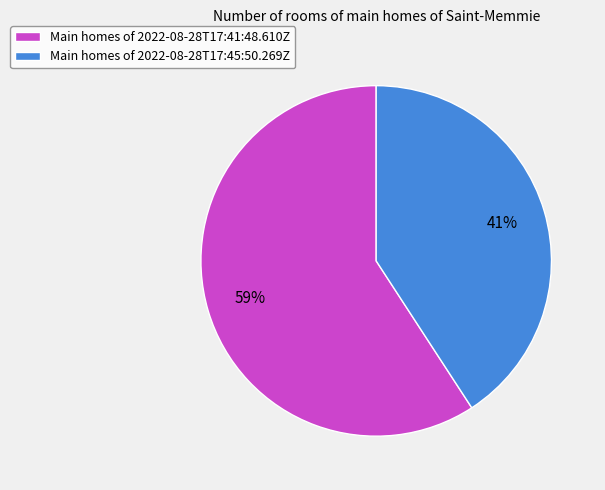

The Main homes of 2022-08-28T17:45:50.269Z slice represents 27% of the pie. True or false?

False